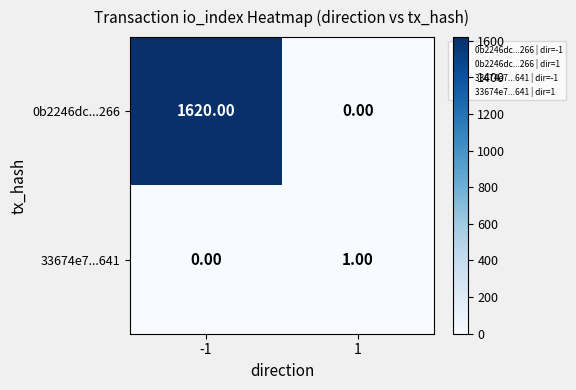

List the series in order of their peak value, highest first.

0b2246dc...266, 33674e7...641